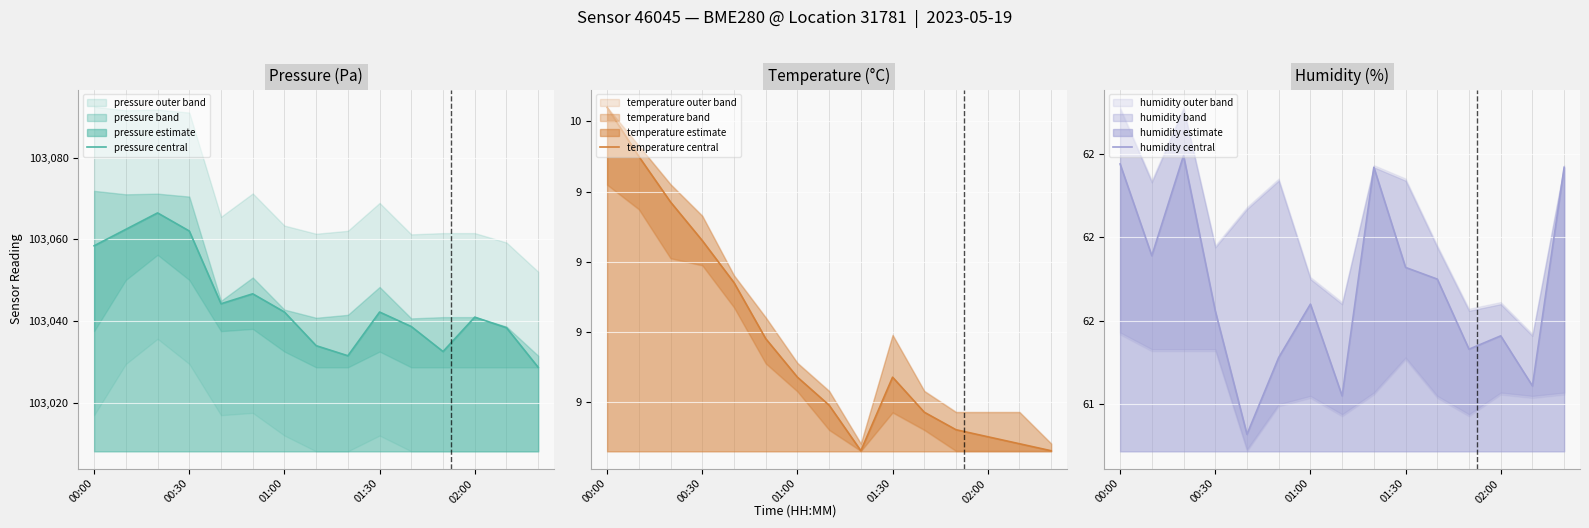

True or false: pressure central has a value of 103040.9 at 02:00.

True